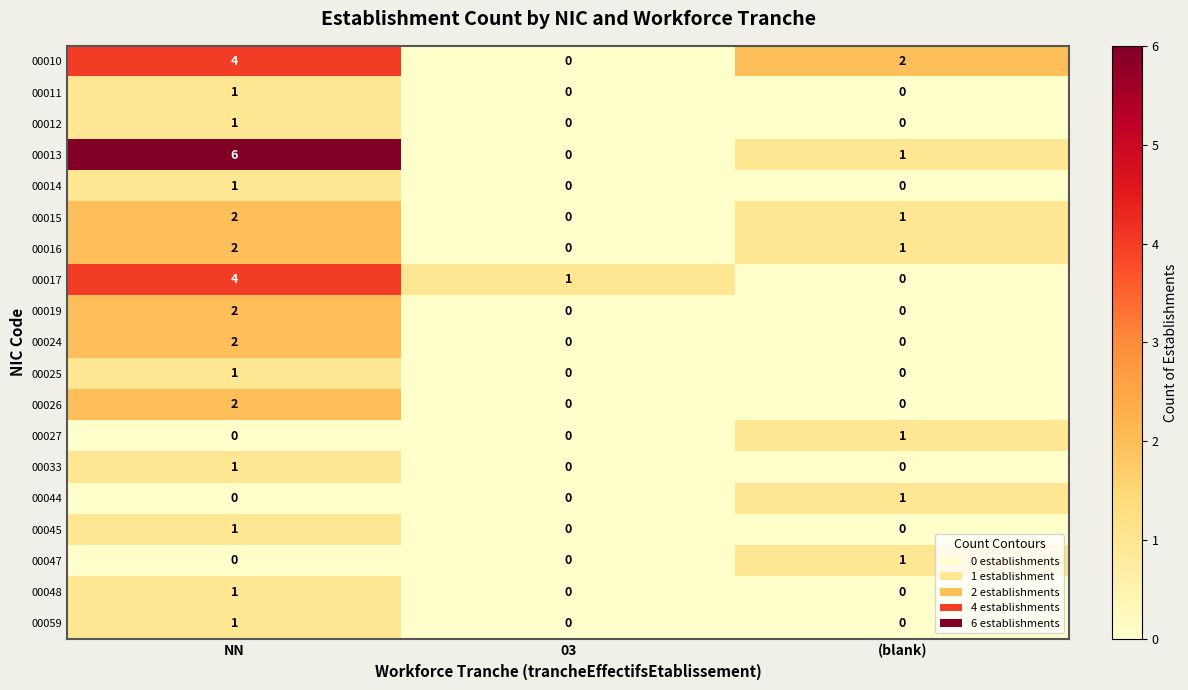

What is the highest value of the 00017 series?

4